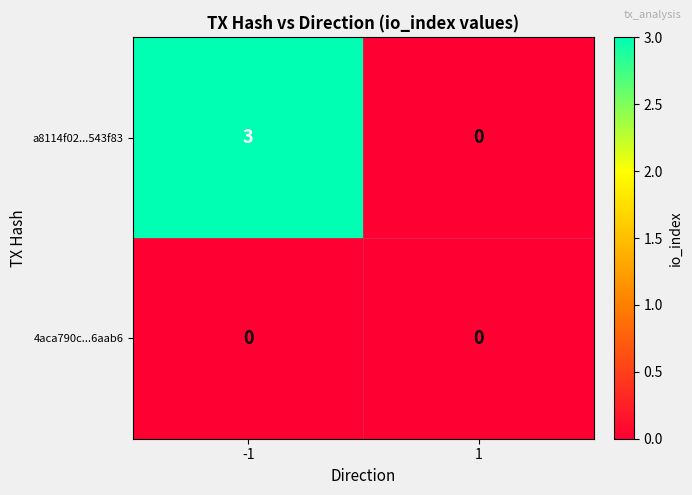

How many positive values does the a8114f02...543f83 series have?

1